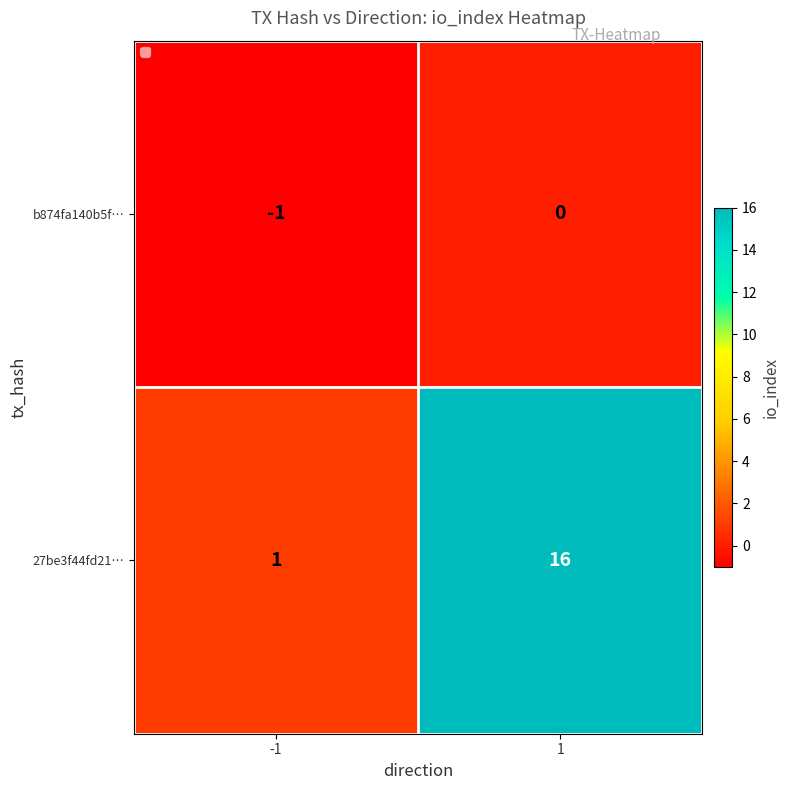

Reading left to right, what are all the values shown in this chart?

b874fa140b5f…: -1=-1	1=0
27be3f44fd21…: -1=1	1=16